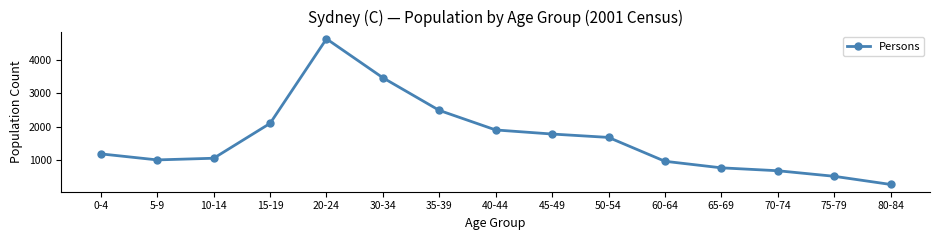

What is the change in value from 40-44 to 70-74?

-1220